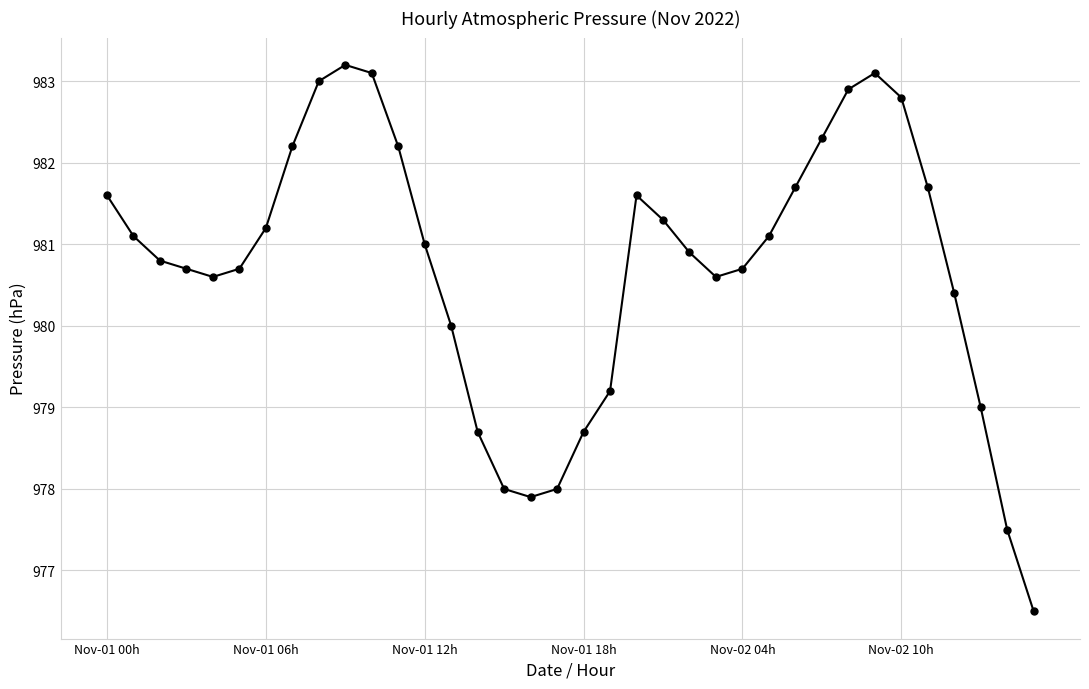

How many series are shown in this chart?

1